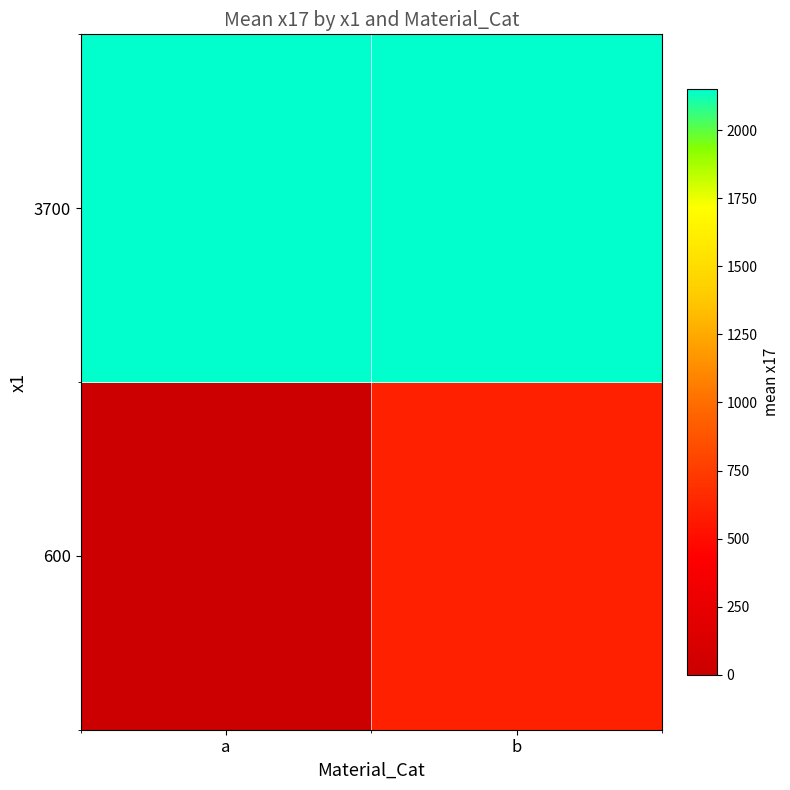

How many data points does each series have?

2